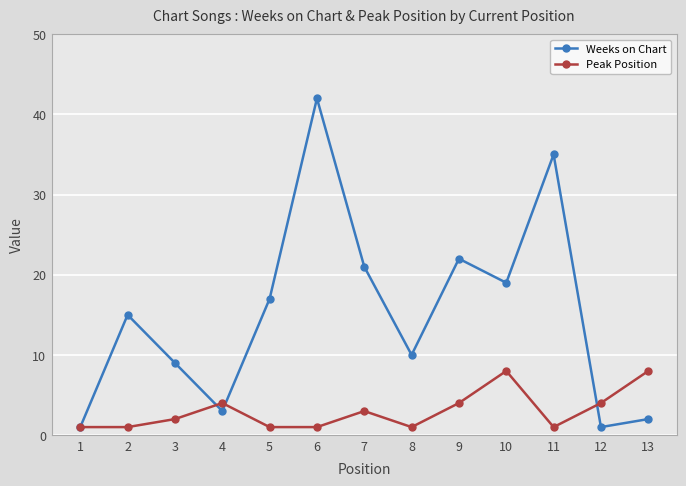

Is it true that Weeks on Chart equals 9 at 3?

True